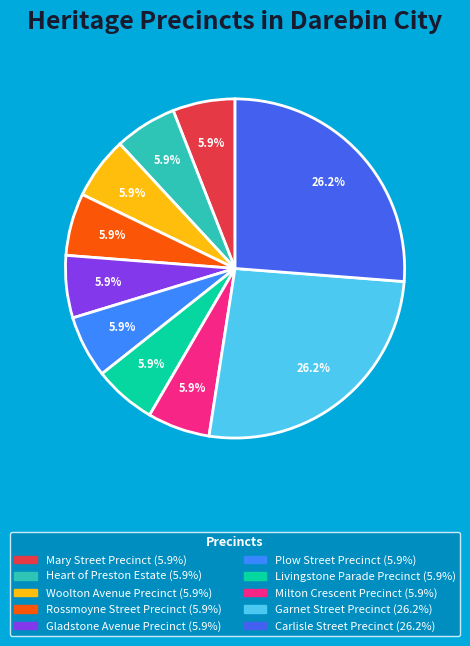

Approximately how many times larger is the value at Woolton Avenue Precinct compared to Gladstone Avenue Precinct?

1.0